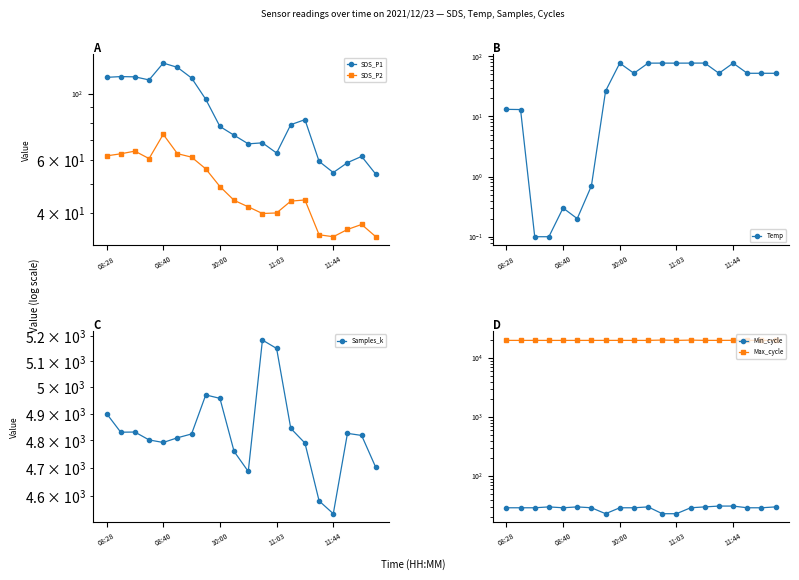

Which category has the highest value across all series?

11